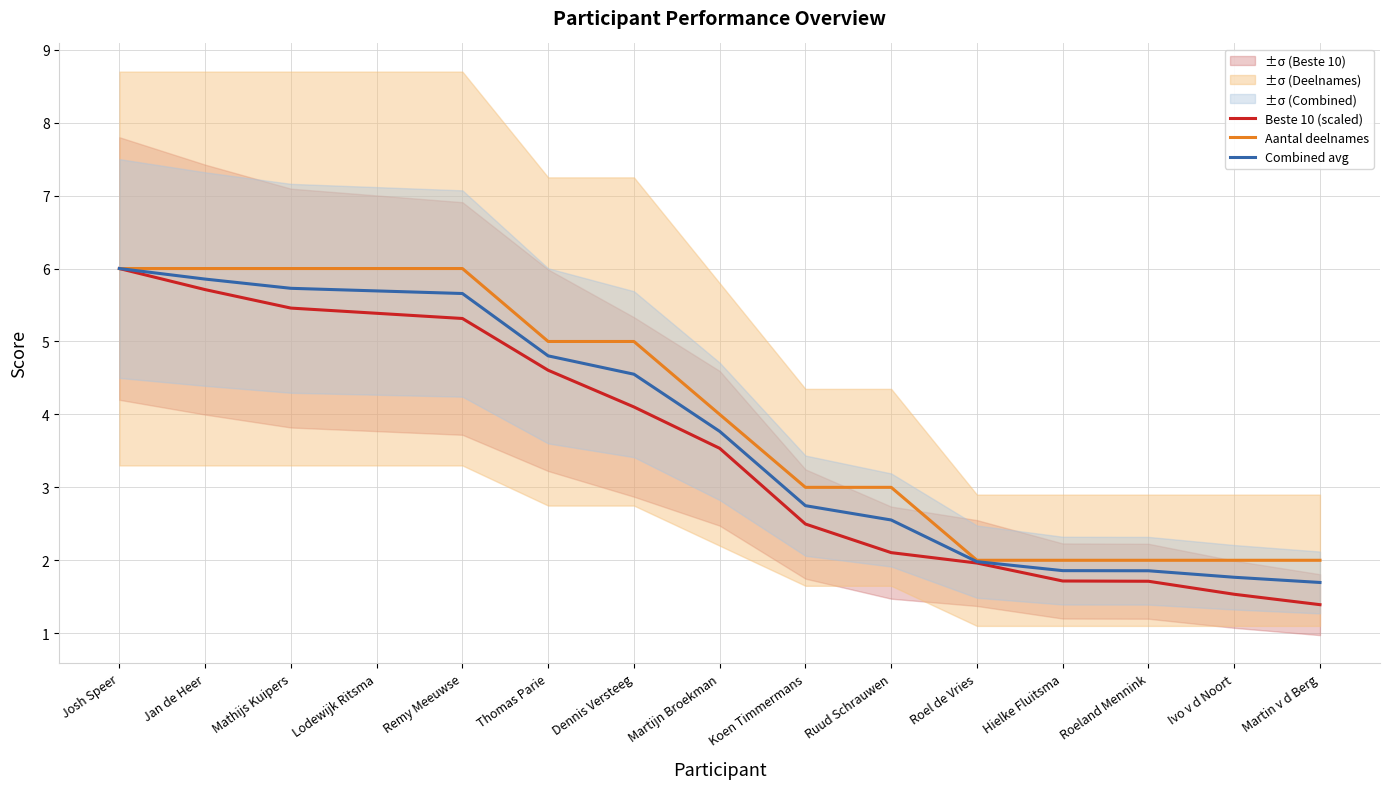

True or false: Beste 10 (scaled) and Combined avg cross at least once.

False